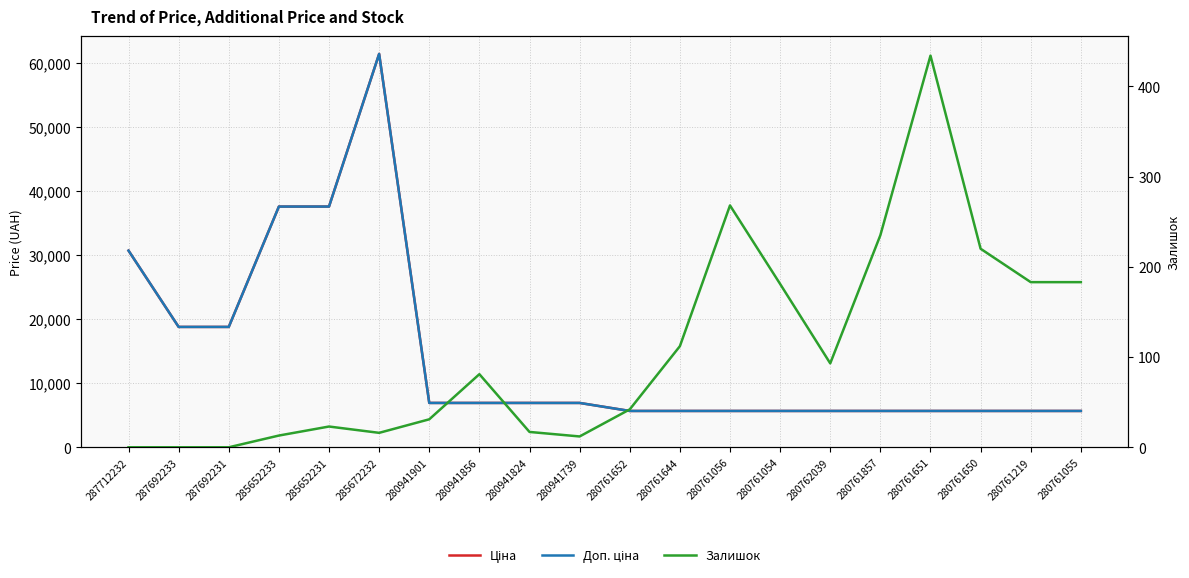

What is the approximate value of Доп. ціна at 285672232?

61434.3